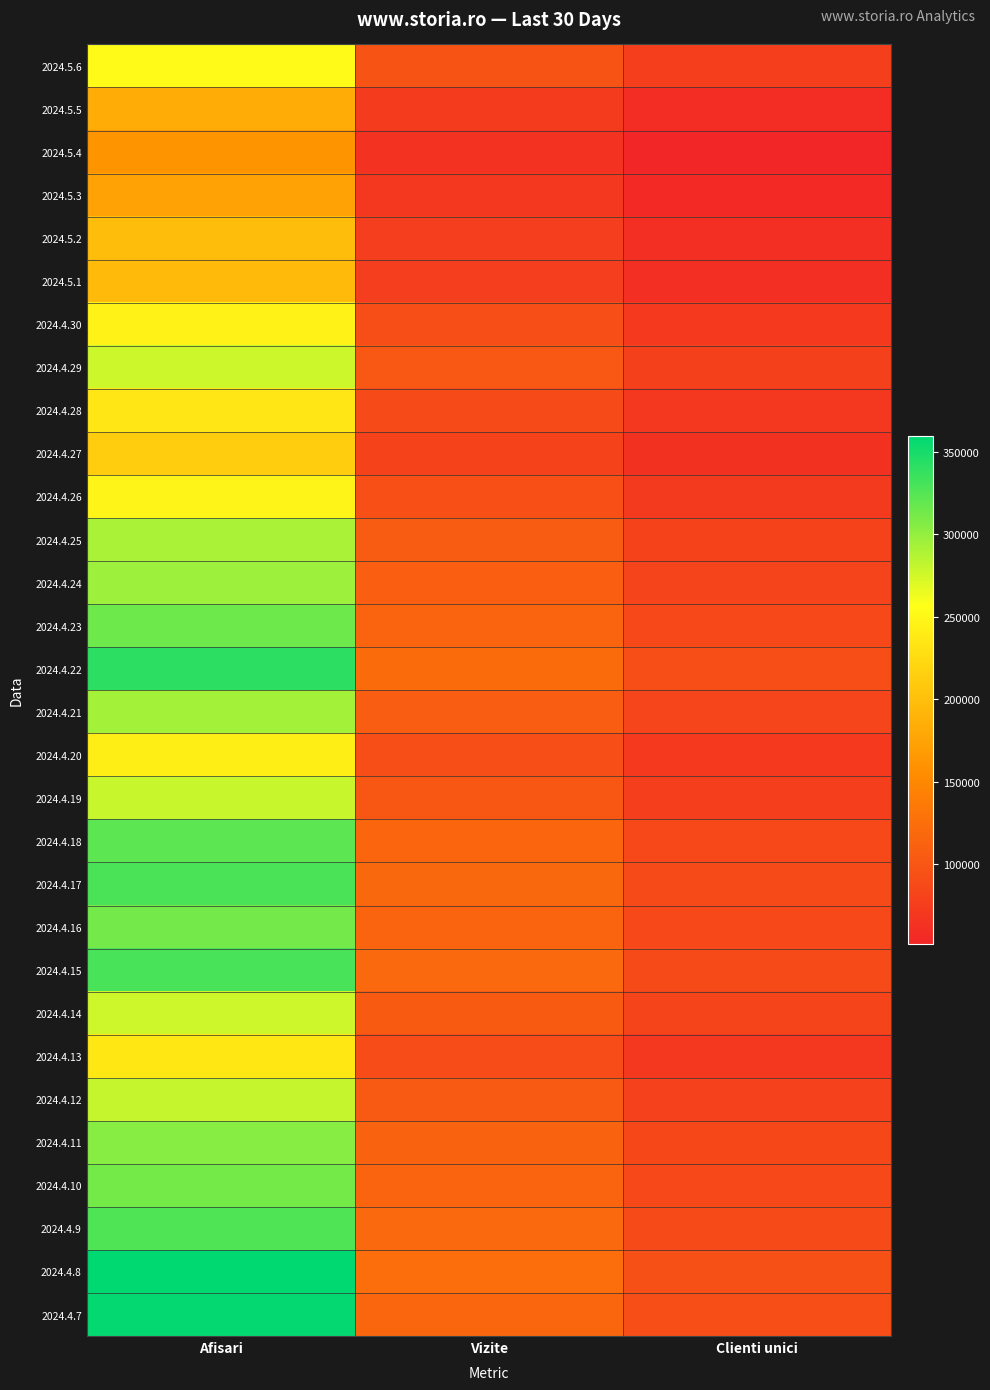

Reading left to right, transcribe all the data shown in this chart.

2024.5.6: Afisari=252679	Vizite=97082	Clienti unici=77119
2024.5.5: Afisari=182796	Vizite=72582	Clienti unici=58828
2024.5.4: Afisari=161253	Vizite=64018	Clienti unici=51520
2024.5.3: Afisari=174257	Vizite=68832	Clienti unici=55049
2024.5.2: Afisari=198754	Vizite=76483	Clienti unici=60210
2024.5.1: Afisari=195522	Vizite=75664	Clienti unici=60009
2024.4.30: Afisari=245415	Vizite=92239	Clienti unici=70967
2024.4.29: Afisari=277523	Vizite=102577	Clienti unici=78356
2024.4.28: Afisari=234356	Vizite=89065	Clienti unici=70516
2024.4.27: Afisari=211065	Vizite=80721	Clienti unici=63132
2024.4.26: Afisari=247473	Vizite=93395	Clienti unici=72152
2024.4.25: Afisari=291032	Vizite=106047	Clienti unici=80759
2024.4.24: Afisari=295786	Vizite=108550	Clienti unici=81959
2024.4.23: Afisari=315508	Vizite=114119	Clienti unici=86431
2024.4.22: Afisari=341132	Vizite=121581	Clienti unici=91699
2024.4.21: Afisari=292812	Vizite=107247	Clienti unici=83704
2024.4.20: Afisari=242048	Vizite=91579	Clienti unici=70985
2024.4.19: Afisari=279429	Vizite=102020	Clienti unici=77329
2024.4.18: Afisari=322045	Vizite=114669	Clienti unici=86419
2024.4.17: Afisari=329283	Vizite=118677	Clienti unici=89729
2024.4.16: Afisari=312944	Vizite=114344	Clienti unici=86505
2024.4.15: Afisari=329458	Vizite=118933	Clienti unici=89912
2024.4.14: Afisari=276489	Vizite=104756	Clienti unici=82285
2024.4.13: Afisari=235593	Vizite=90084	Clienti unici=70365
2024.4.12: Afisari=279680	Vizite=103178	Clienti unici=78683
2024.4.11: Afisari=304192	Vizite=112532	Clienti unici=85156
2024.4.10: Afisari=312508	Vizite=114387	Clienti unici=86480
2024.4.9: Afisari=326951	Vizite=119389	Clienti unici=89794
2024.4.8: Afisari=359420	Vizite=124712	Clienti unici=93849
2024.4.7: Afisari=357394	Vizite=116534	Clienti unici=90716